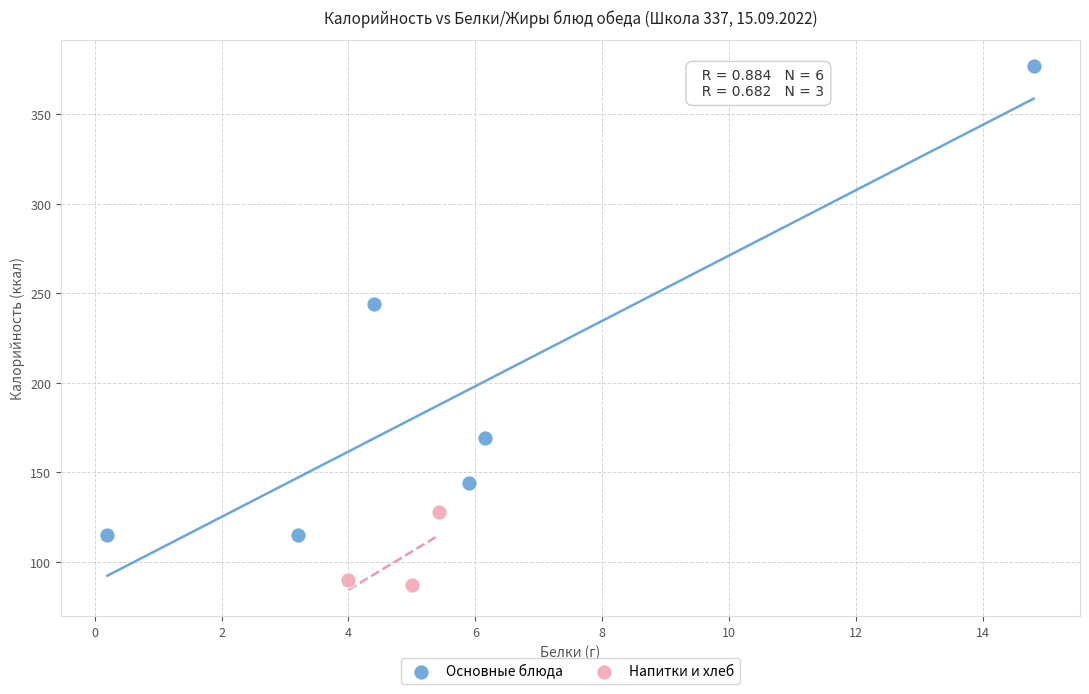

Which series has the largest Y range (max minus min)?

Основные блюда